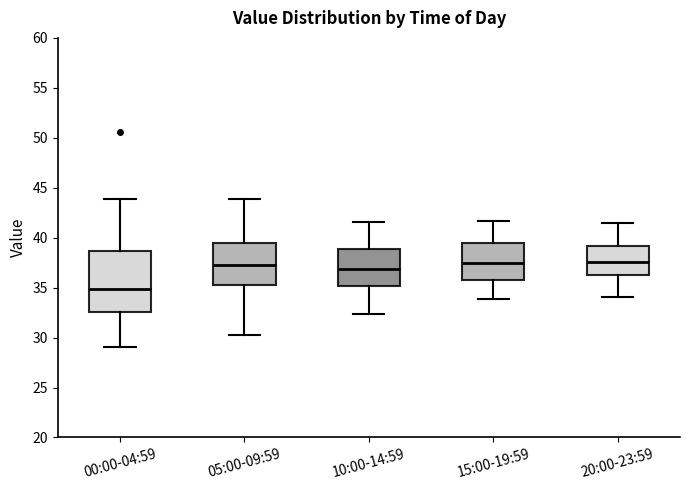

Comparing the boxes themselves (not the whiskers), which one is the tallest?

00:00-04:59